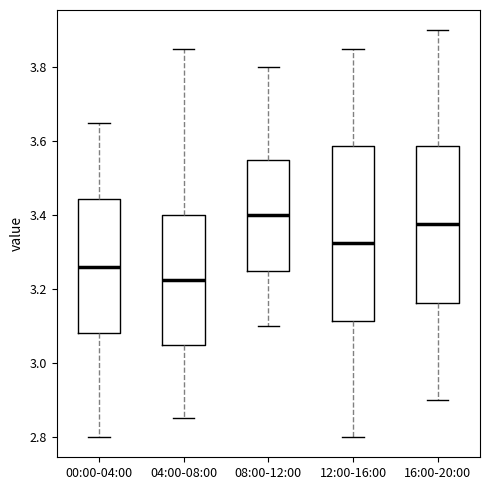

Which box has the highest median line?

08:00-12:00